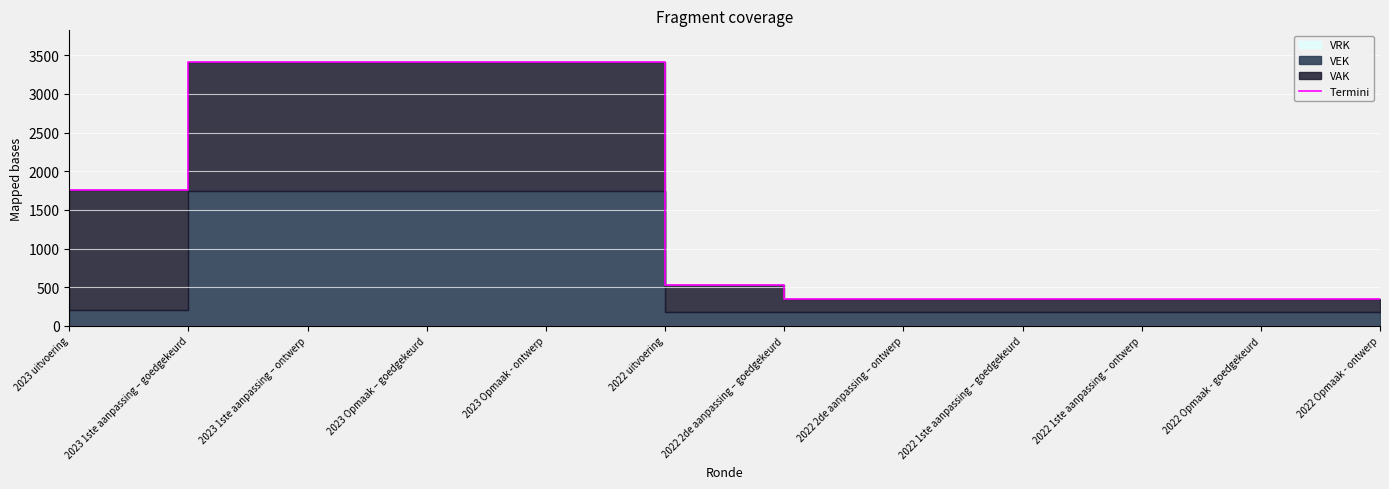

How many lines are shown in the chart?

1